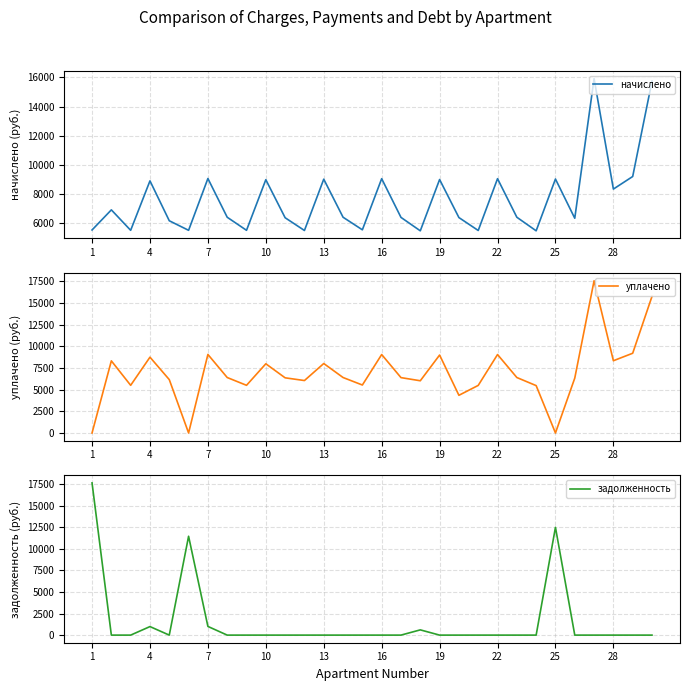

At which category does the chart reach its minimum across all series?

1